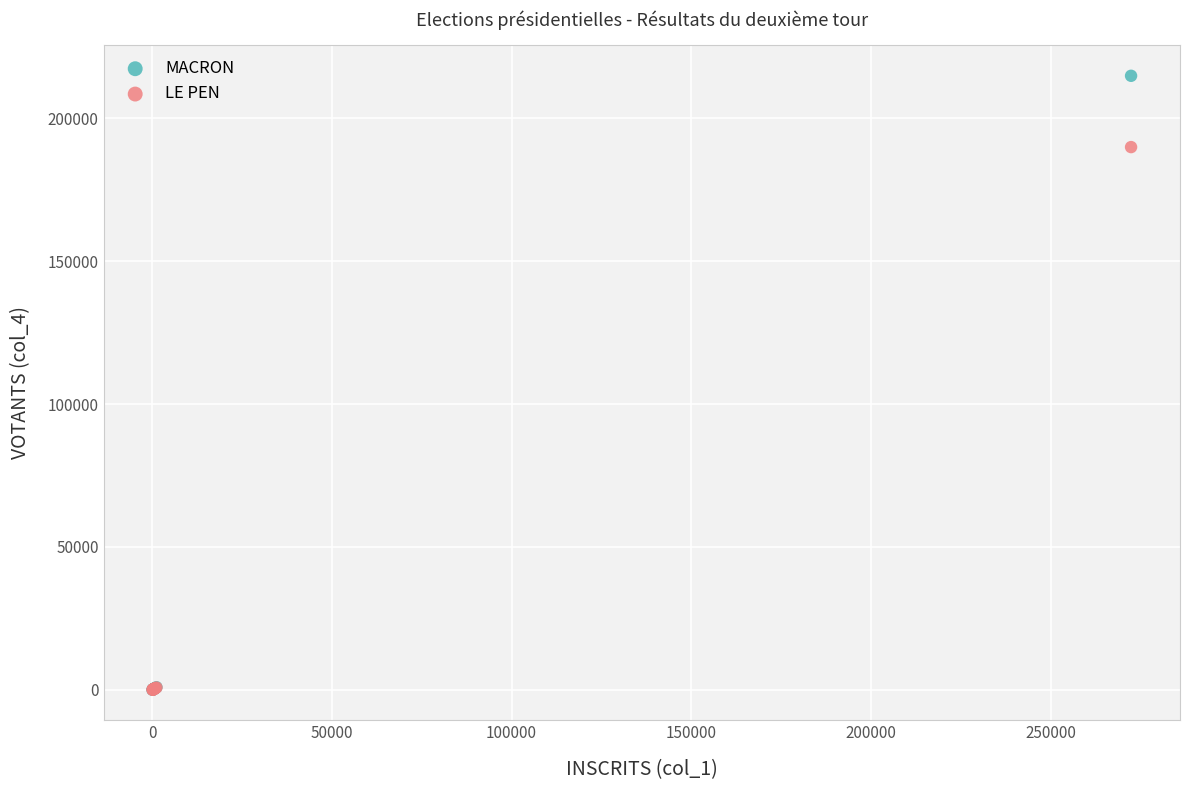

What are all the series names shown in the legend?

MACRON, LE PEN